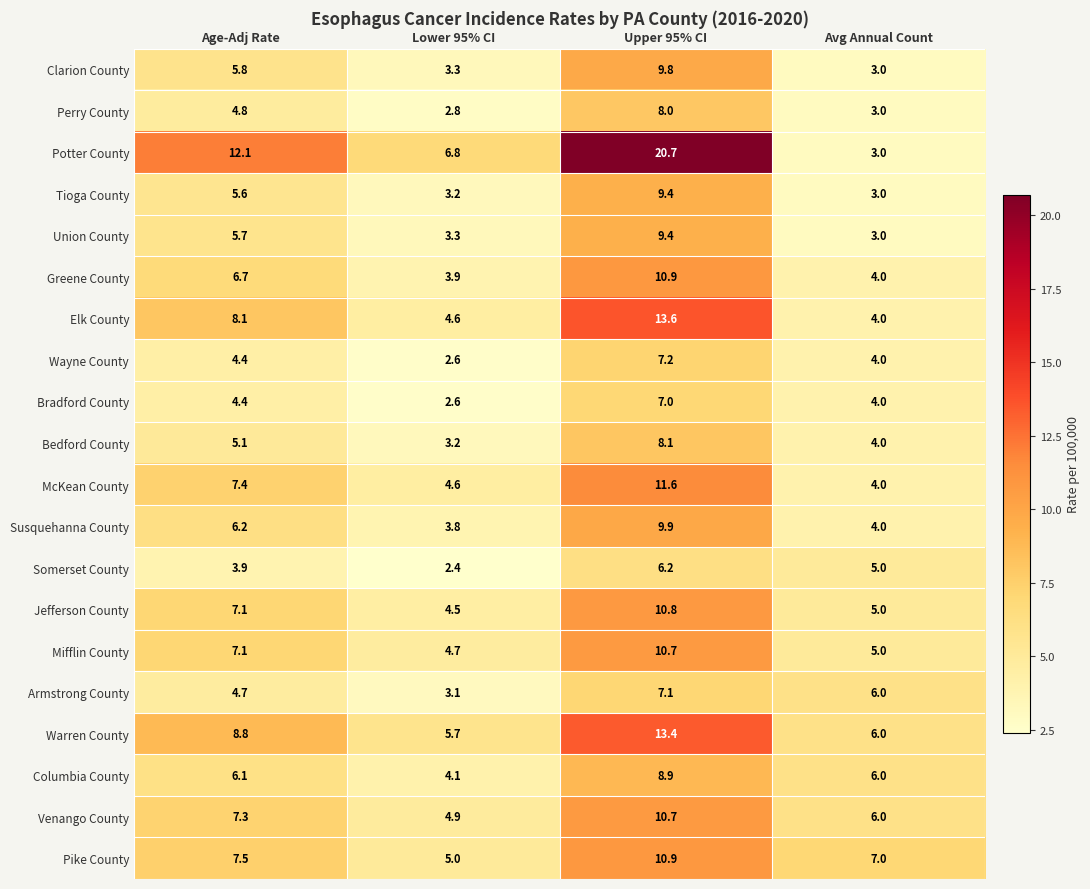

What is the difference between the Bradford County values at Age-Adj Rate and Upper 95% CI?

2.6